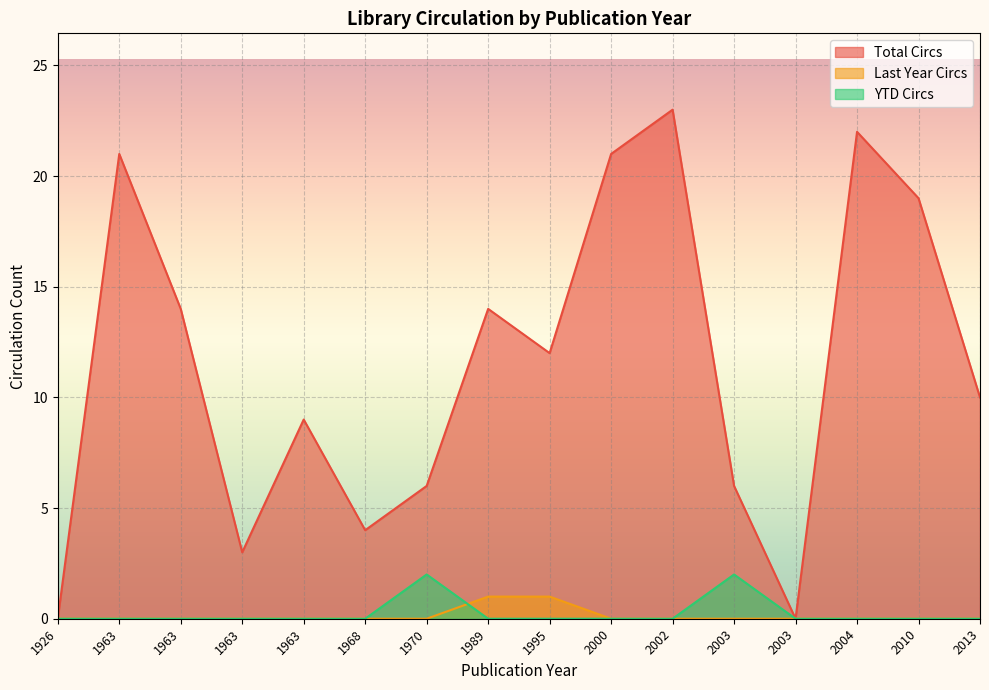

How many lines are shown in the chart?

3